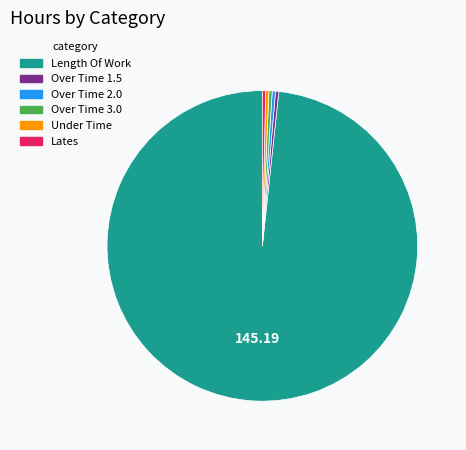

Is the sum of Over Time 1.5 and Over Time 3.0 greater than half?

No